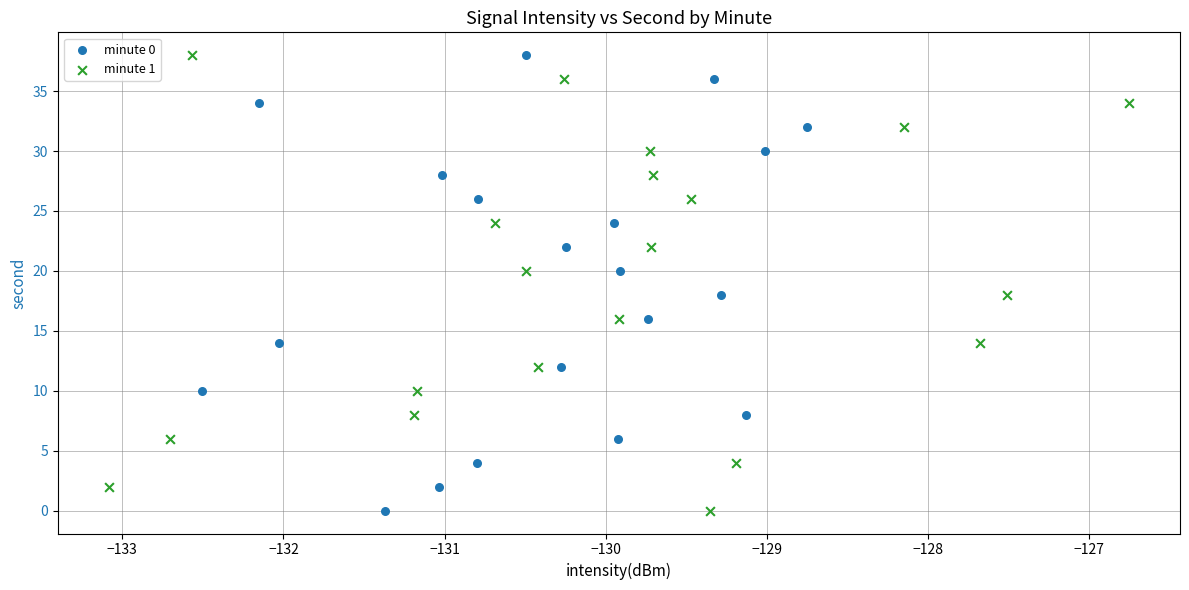

What are all the series names shown in the legend?

minute 0, minute 1